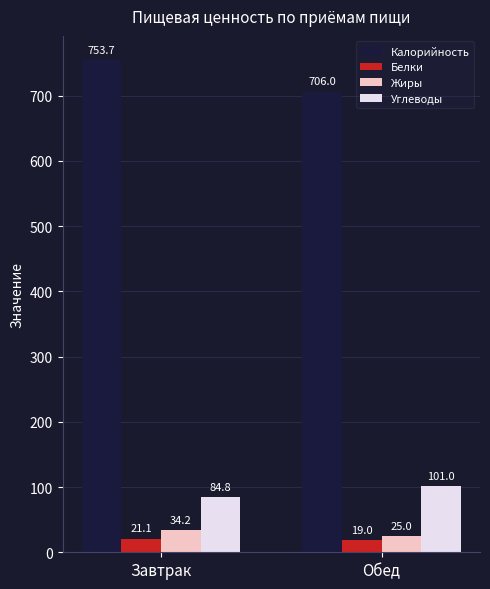

The value of Углеводы at Завтрак is 84.8. True or false?

True